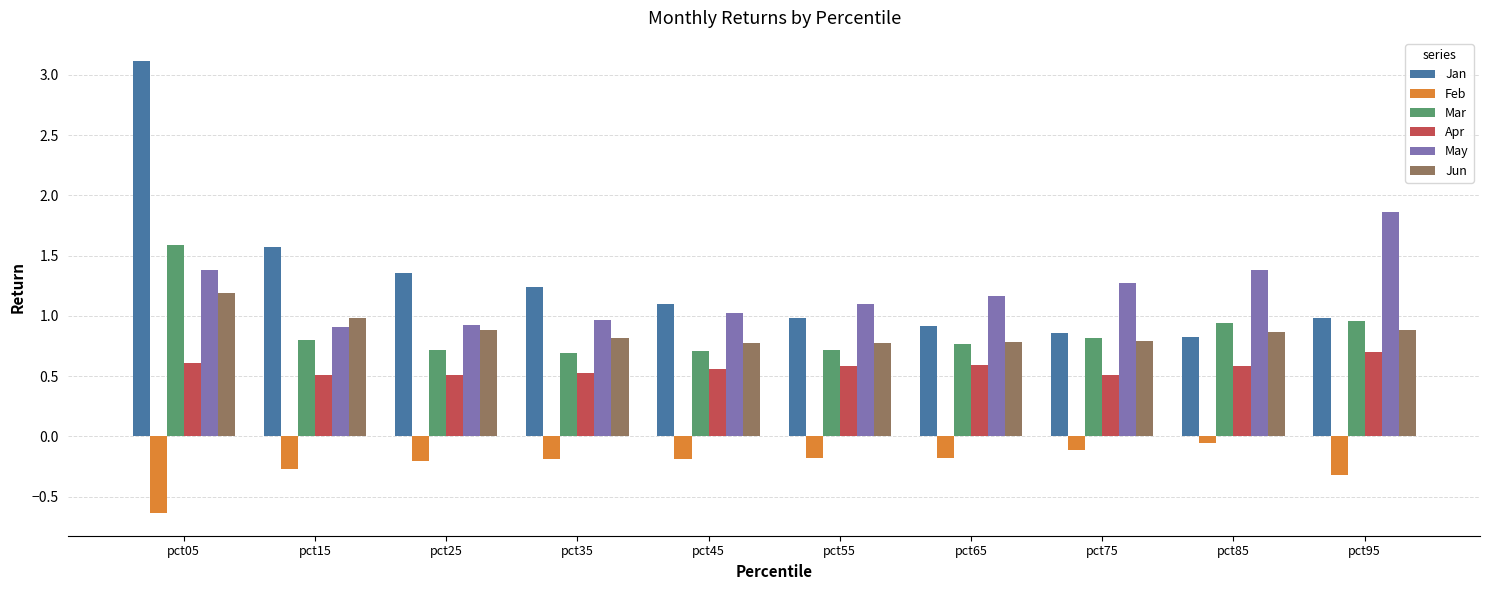

Is it true that Jan equals 0.9 at pct65?

True